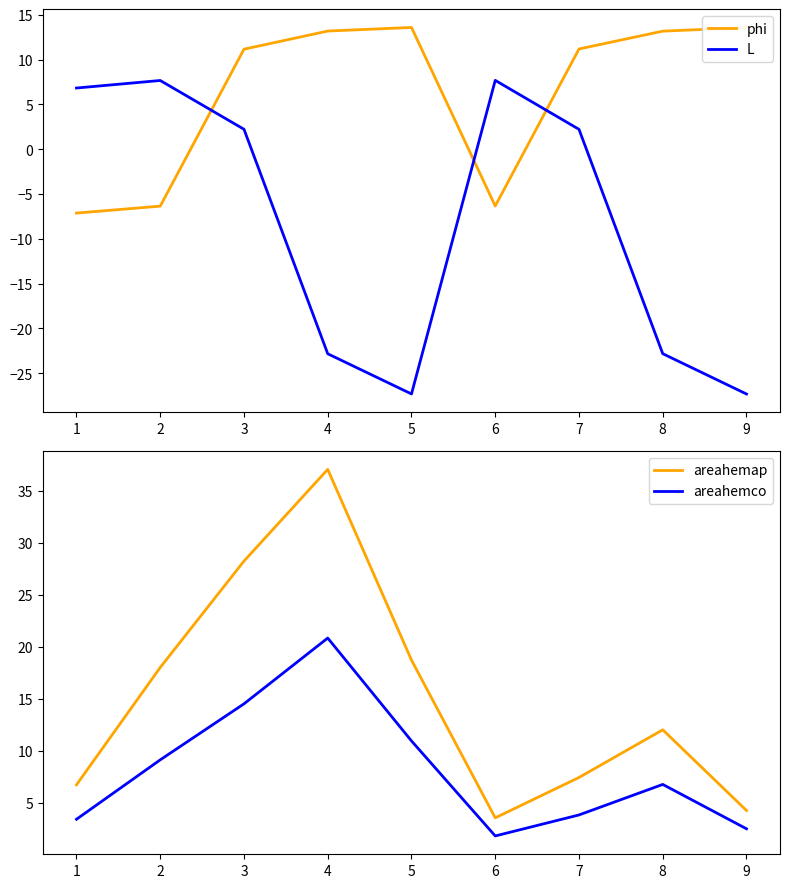

What is the approximate value of L at 5?

-27.3